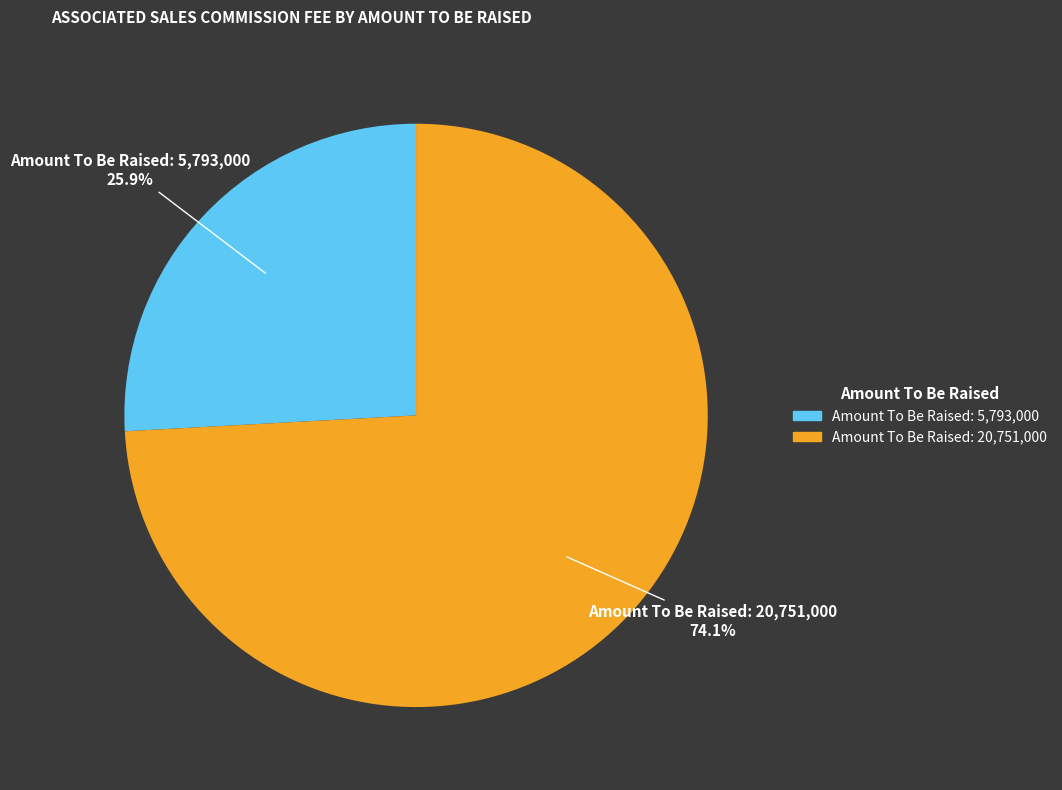

Does any single category account for the majority?

Yes